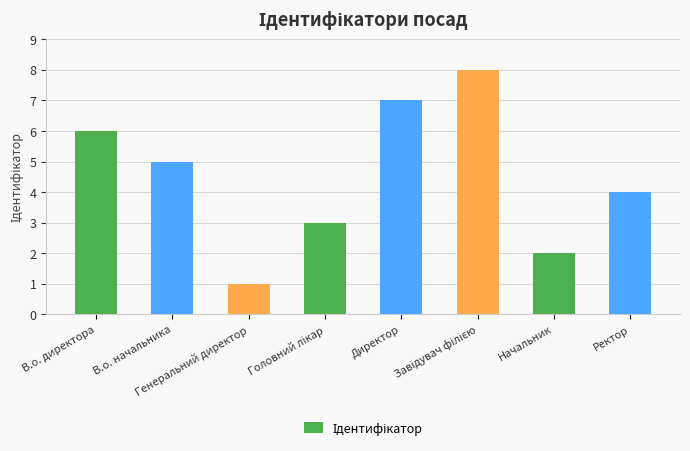

What is the difference between the maximum and minimum values?

7